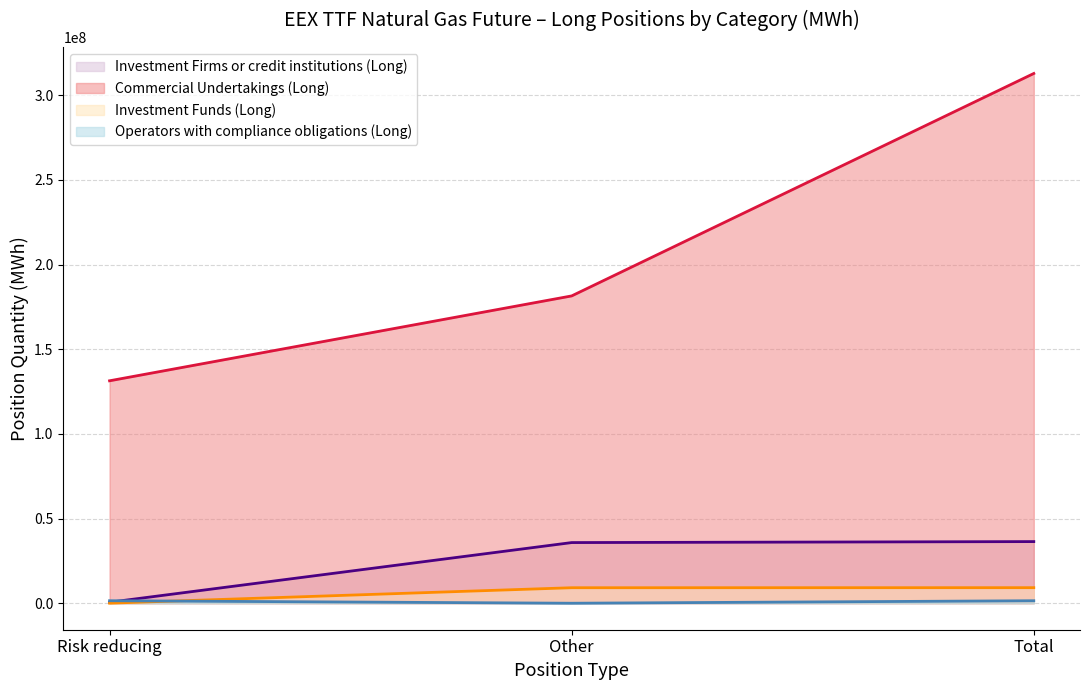

Where is Commercial Undertakings (Long) nearest to the value 222106937?

Other